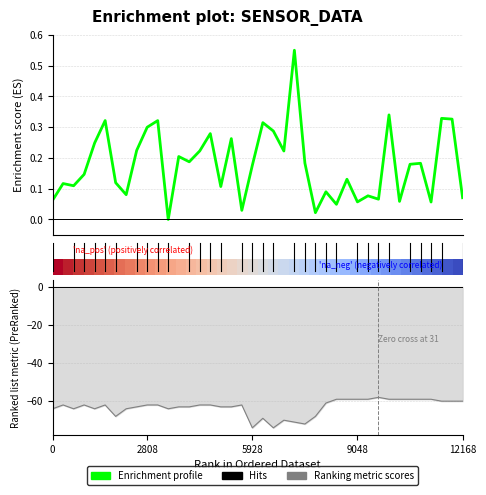

Read the Ranking metric scores value at 20.

-69.0